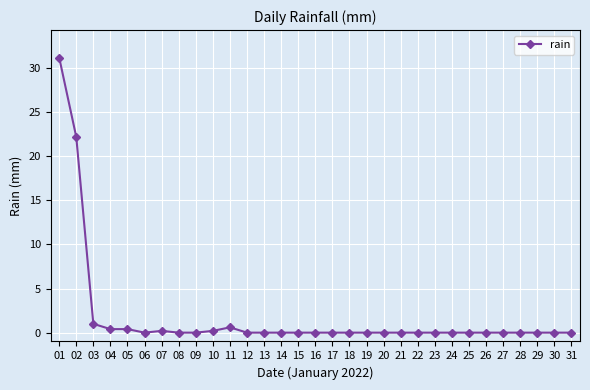

What is the sum of the values at 10 and 05?

0.6